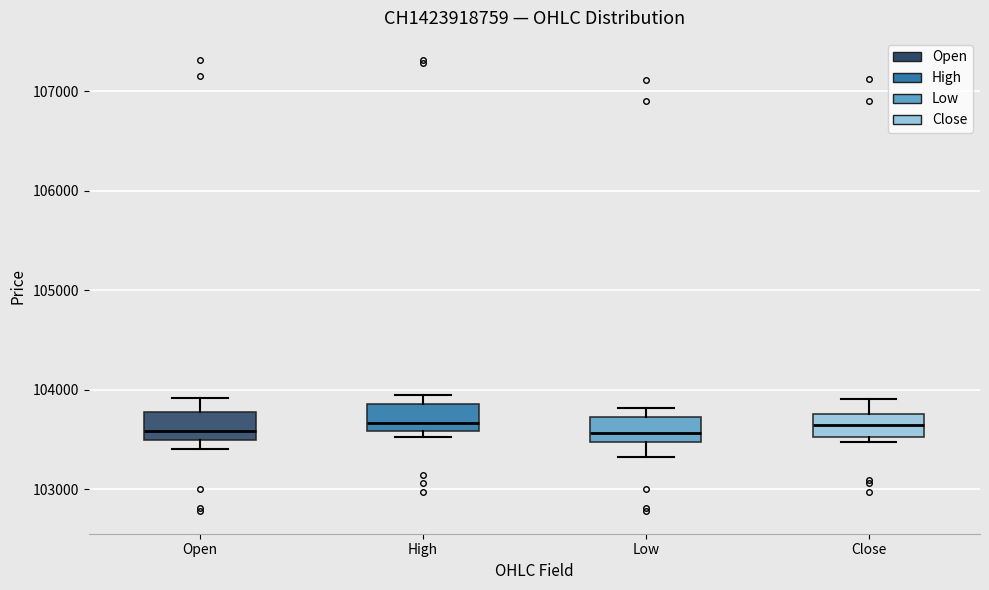

Where is the lower edge of the box for Low on the y-axis? The values are not printed on the chart, so give them approximately, as read against the axis.

103500